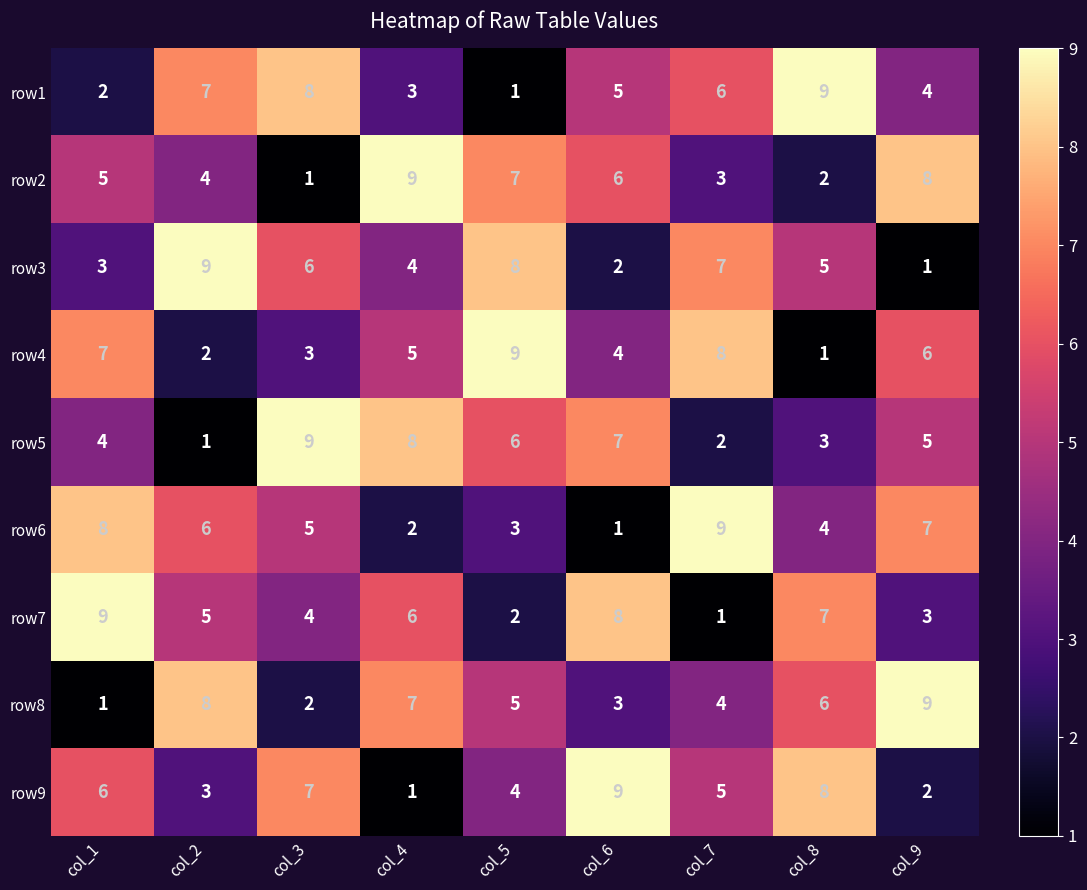

Count the number of categories in the chart.

9